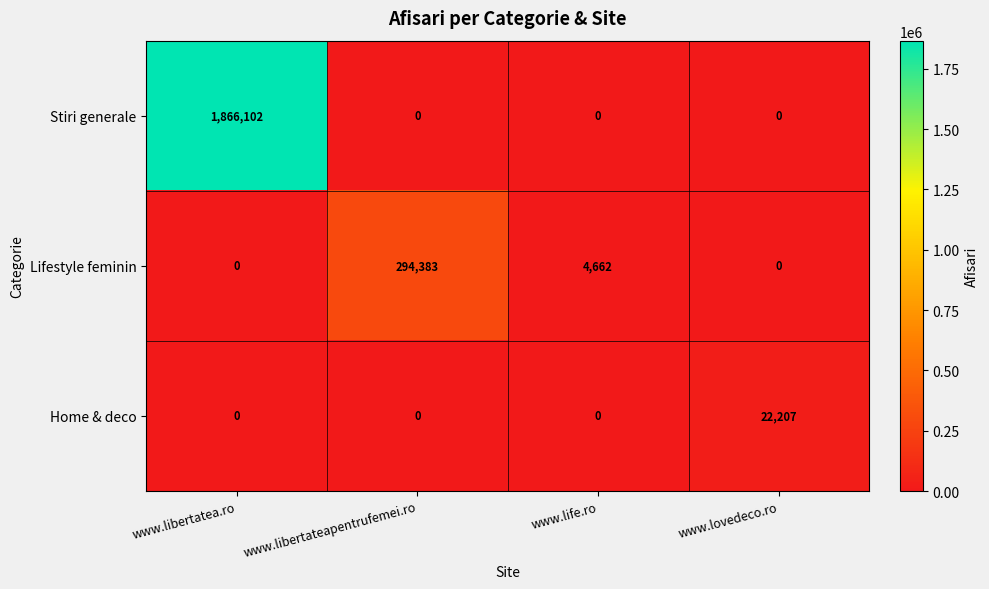

At which category is the sum across all series the highest?

www.libertatea.ro